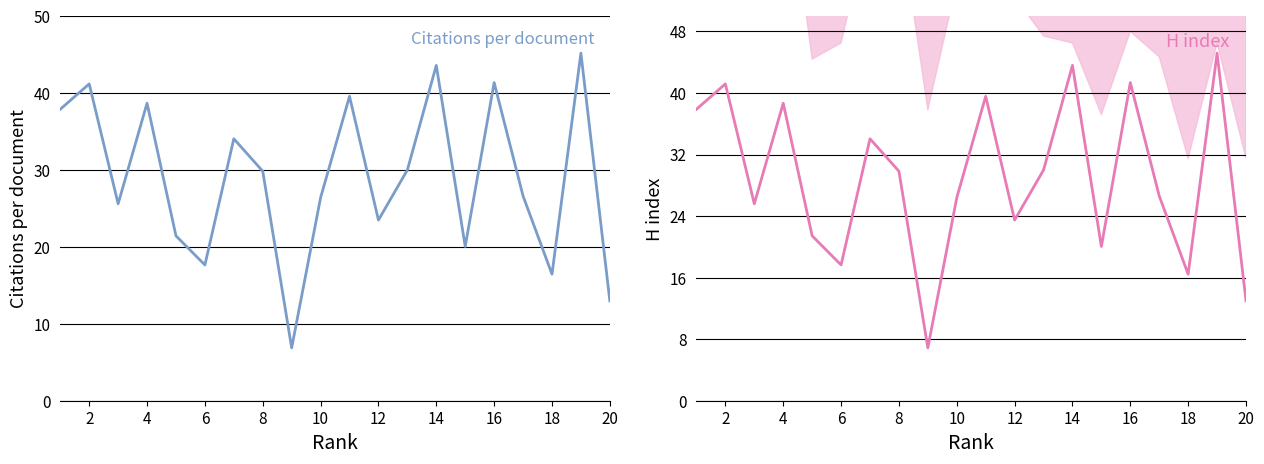

What are all the series names shown in the legend?

Citations per document, H index